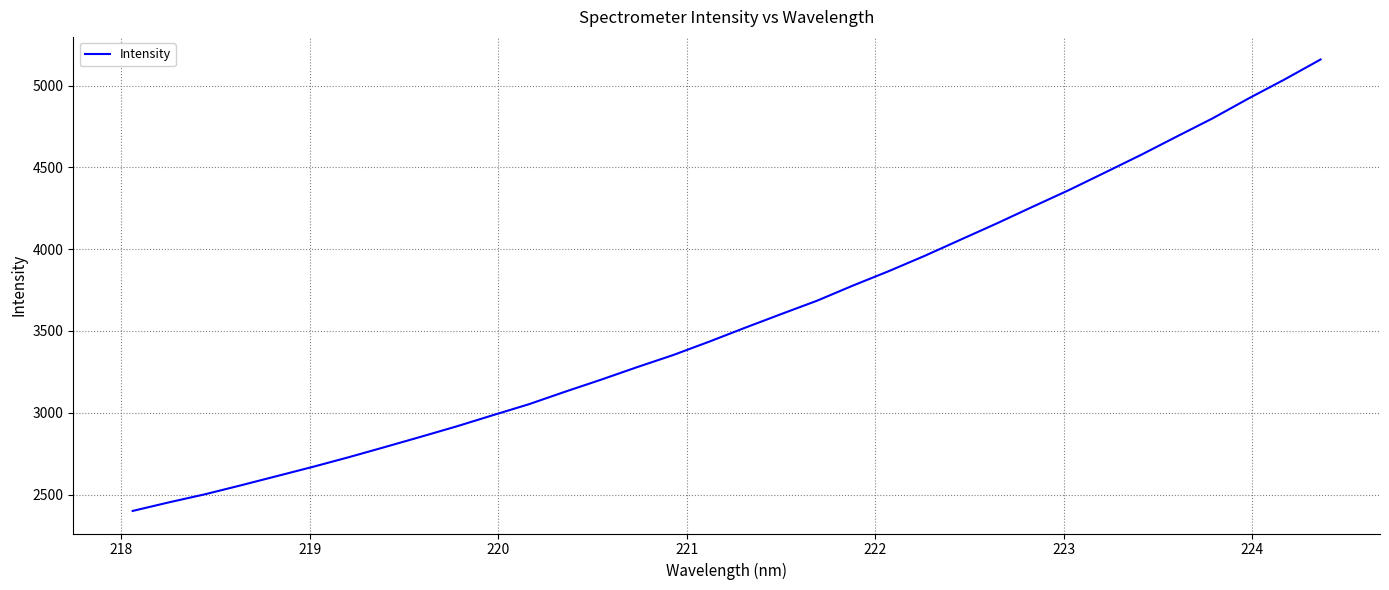

What is the greatest value displayed?

5159.6